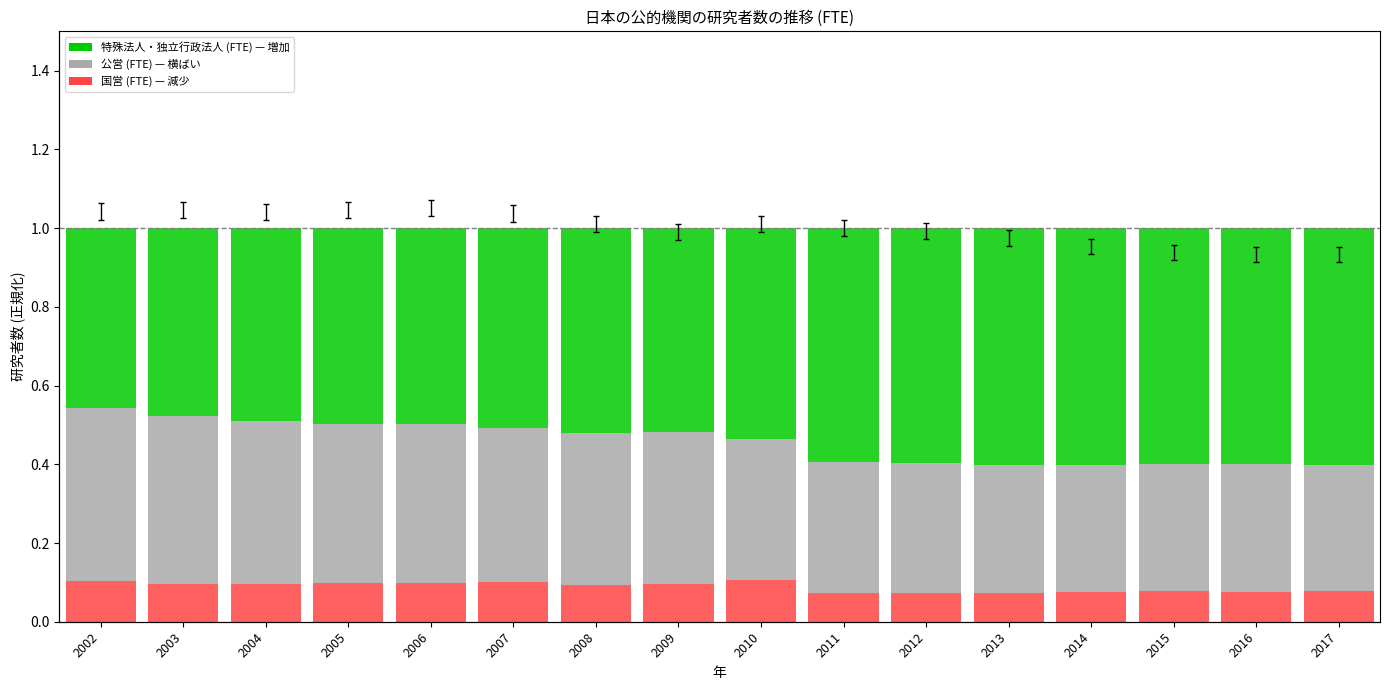

The value of 国営 (FTE) at 2013 is 0.0. True or false?

False